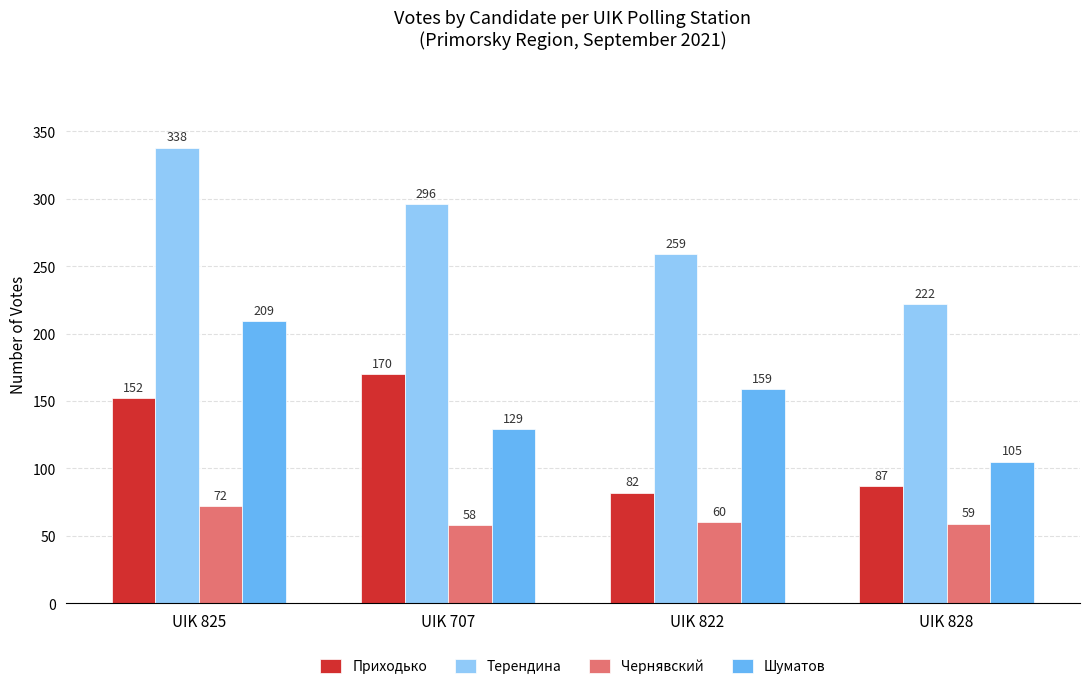

What is the value of the Приходько bar at the 3rd from the left?

82